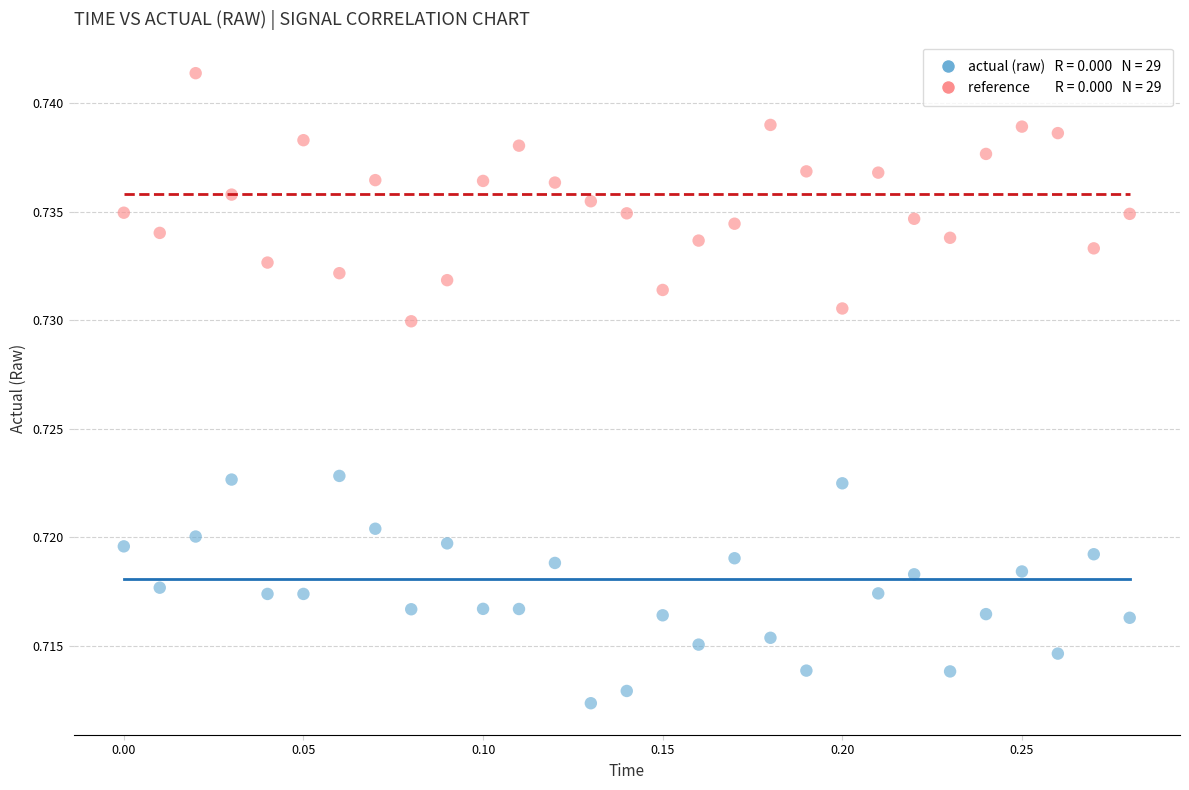

Across all data points, what is the range of X values (max minus min)?

0.3